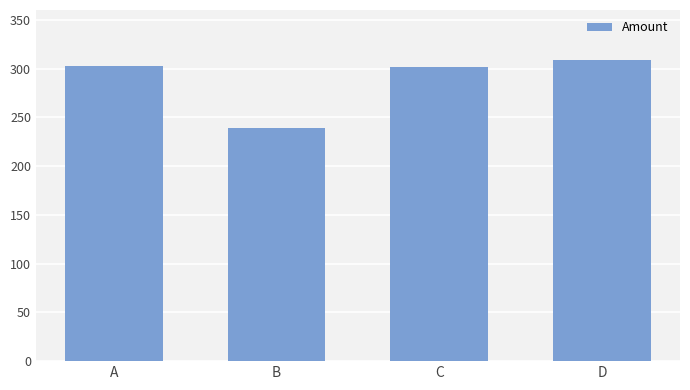

The value at C is 302. True or false?

True